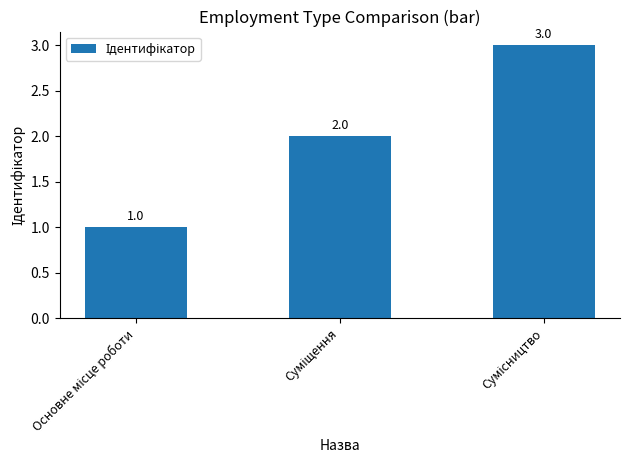

What is the average value?

2